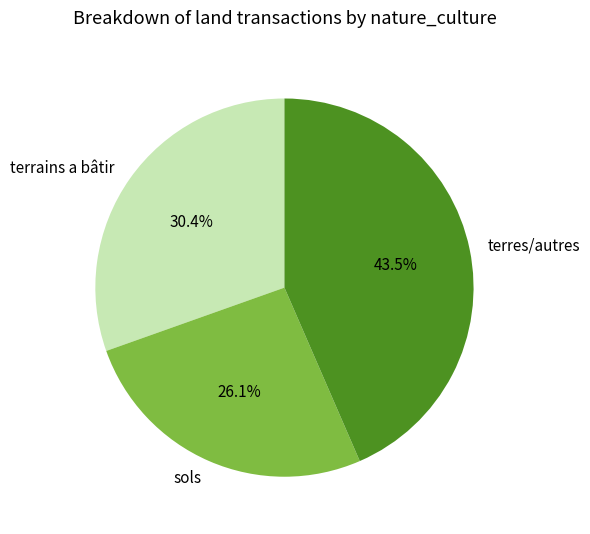

Rank the categories by value from highest to lowest.

terres/autres, terrains a bâtir, sols